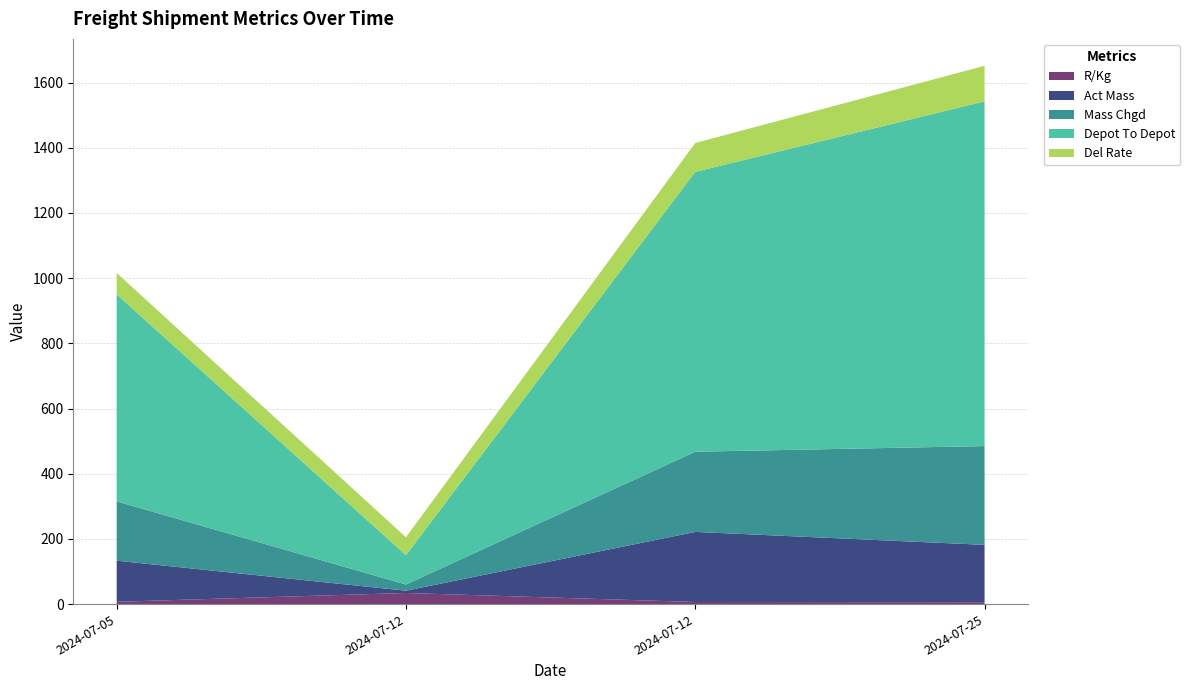

Reading left to right, transcribe all the data shown in this chart.

R/Kg: 2024-07-05=7.3	2024-07-12=34.3	2024-07-12=6.6	2024-07-25=5.9
Act Mass: 2024-07-05=126.0	2024-07-12=7.0	2024-07-12=215.0	2024-07-25=176.0
Mass Chgd: 2024-07-05=182.0	2024-07-12=19.0	2024-07-12=246.0	2024-07-25=303.0
Depot To Depot: 2024-07-05=635.2	2024-07-12=90.0	2024-07-12=858.5	2024-07-25=1057.5
Del Rate: 2024-07-05=65.5	2024-07-12=55.0	2024-07-12=88.6	2024-07-25=109.1